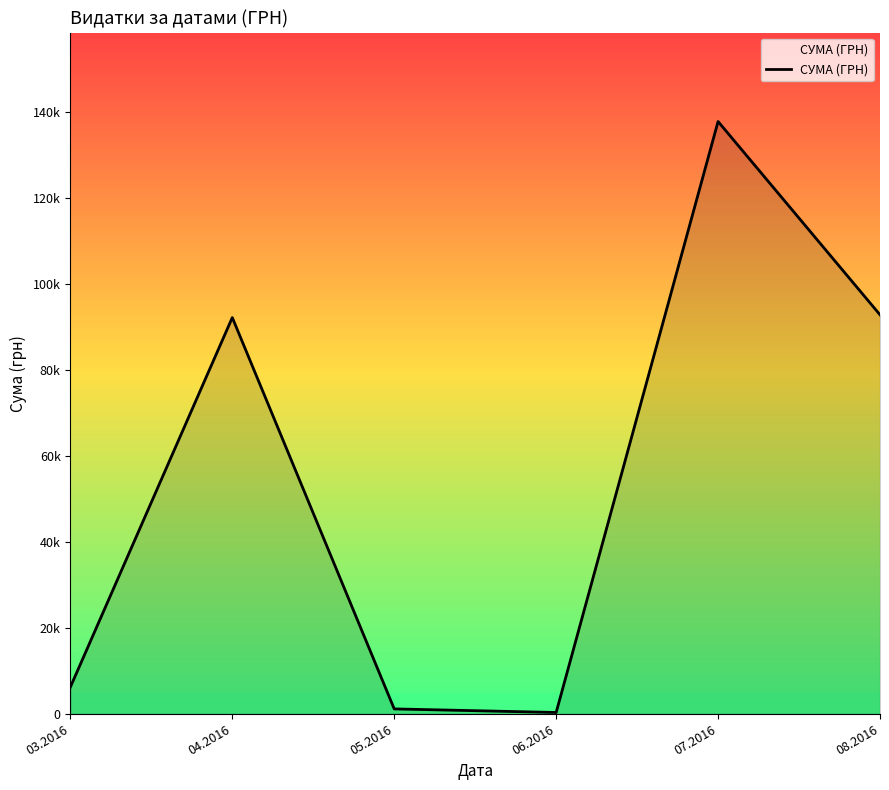

Does the chart display data point markers on the line(s)?

No